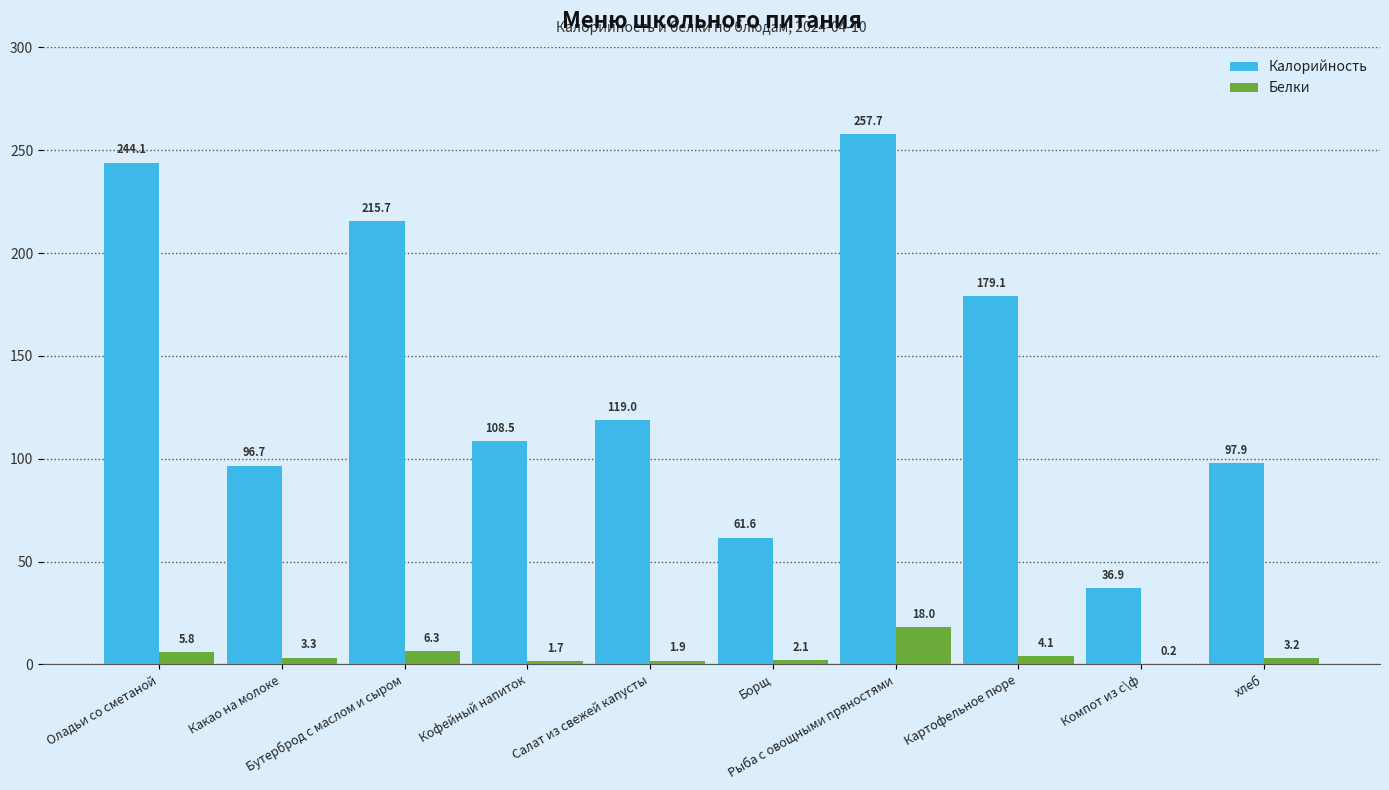

Where does the Белки series first go above 3?

Оладьи со сметаной